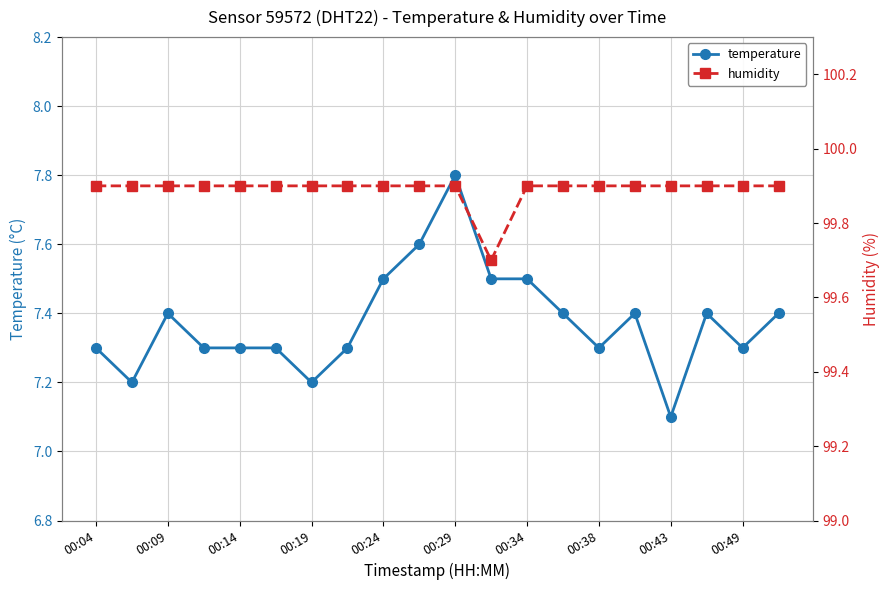

At which label is temperature closest to 7?

00:43